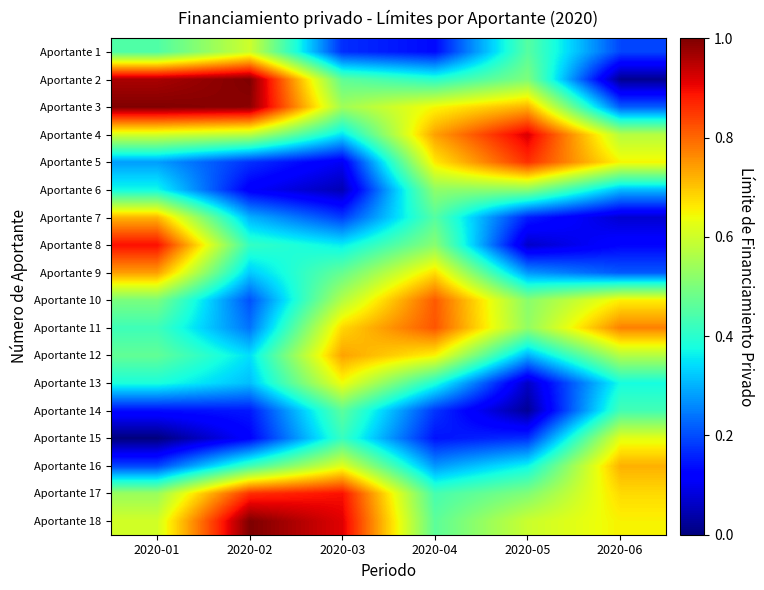

How many series are shown in this chart?

18